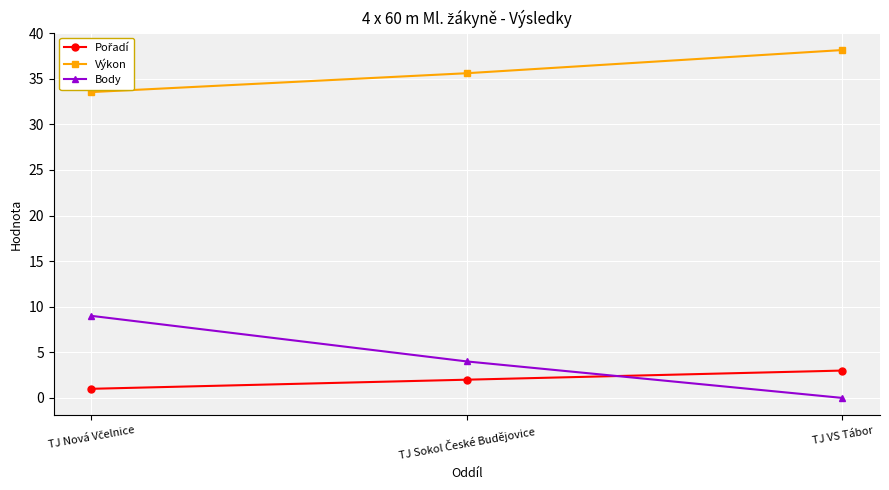

Which series has the widest spread of values?

Body